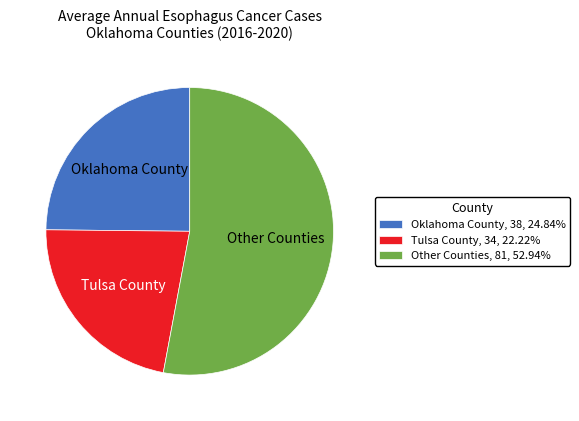

Combined, do Other Counties, 81, 52.94% and Oklahoma County, 38, 24.84% account for over 50%?

Yes